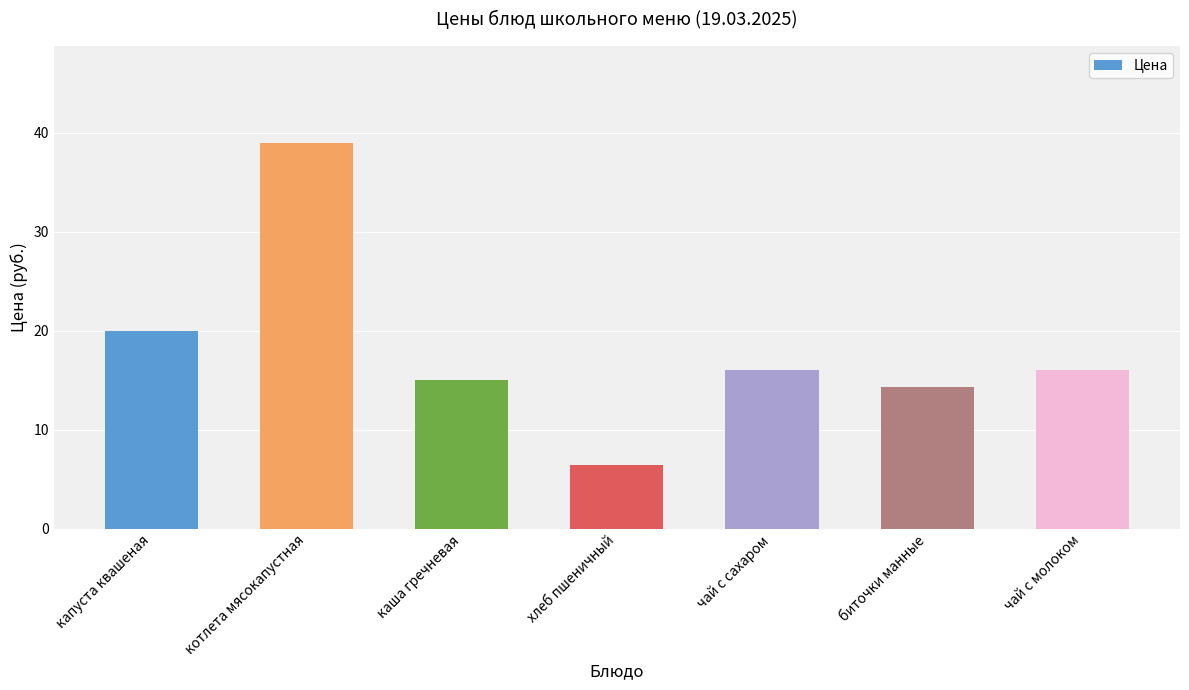

Count the number of data series in this chart.

1